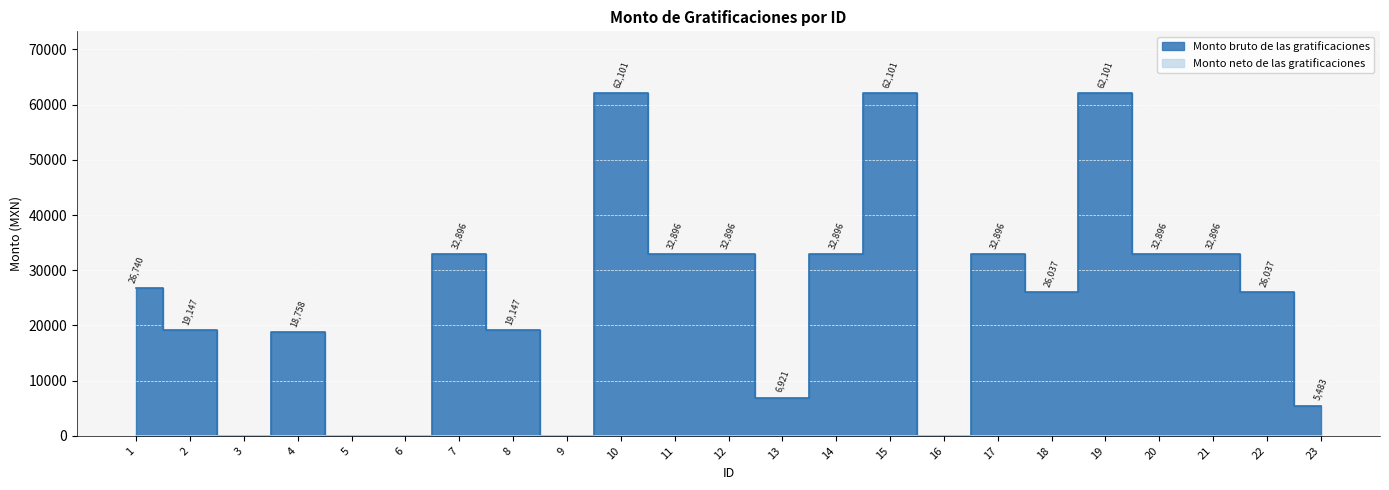

Is it true that the value at 21 is 8383.9?

False